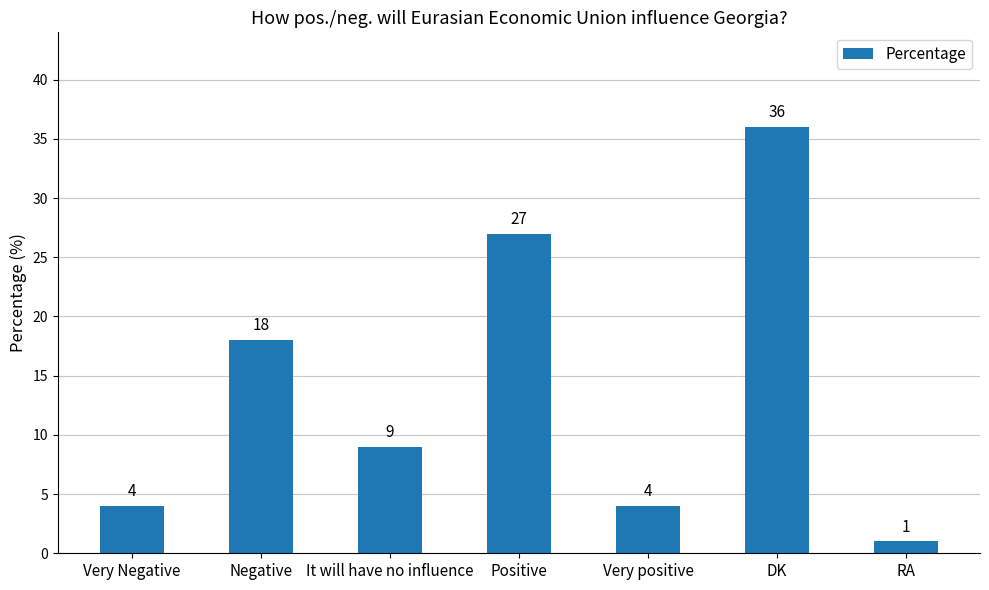

What is the change in value from Very positive to DK?

+32